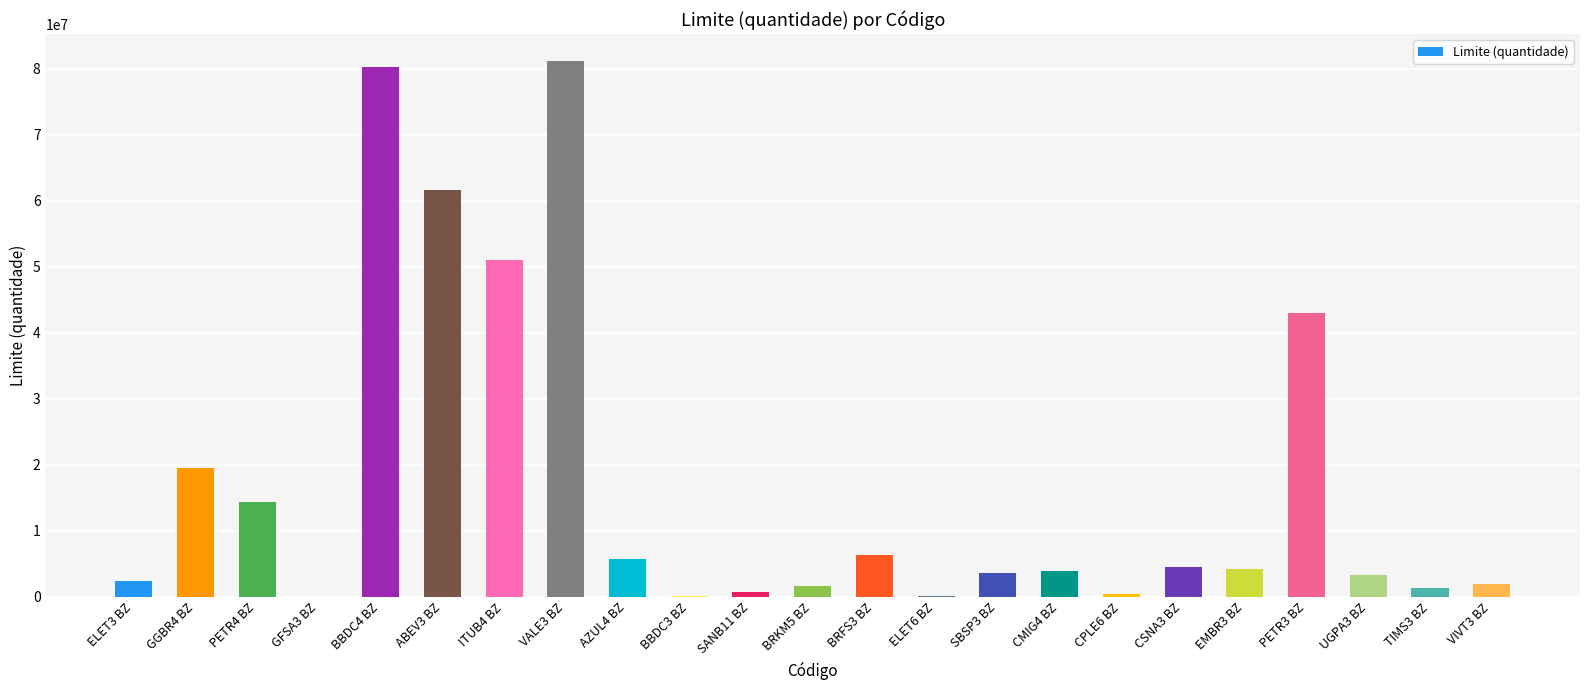

Are the bars horizontal?

No